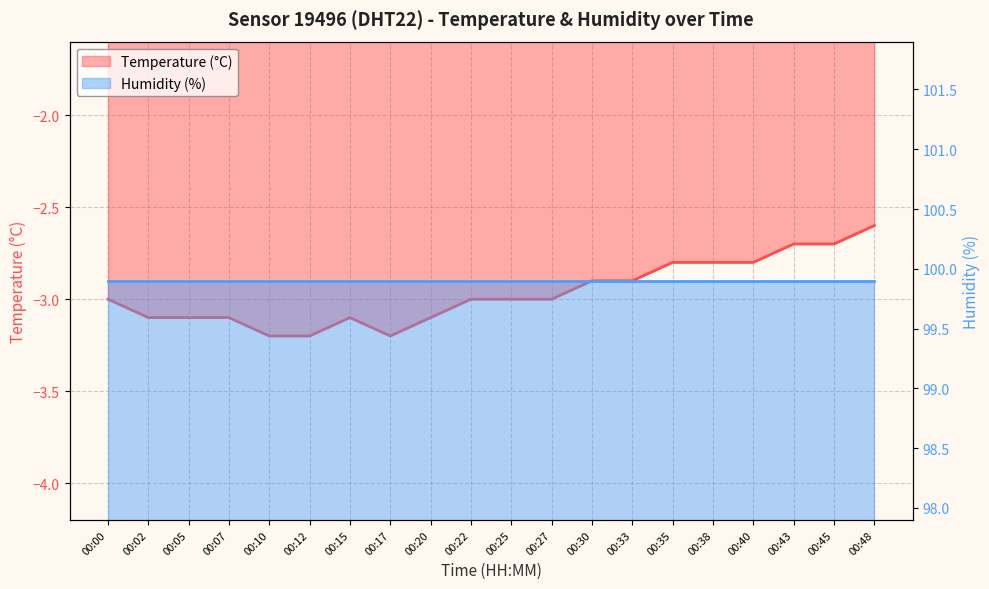

What is the difference between the maximum and minimum values?

0.6